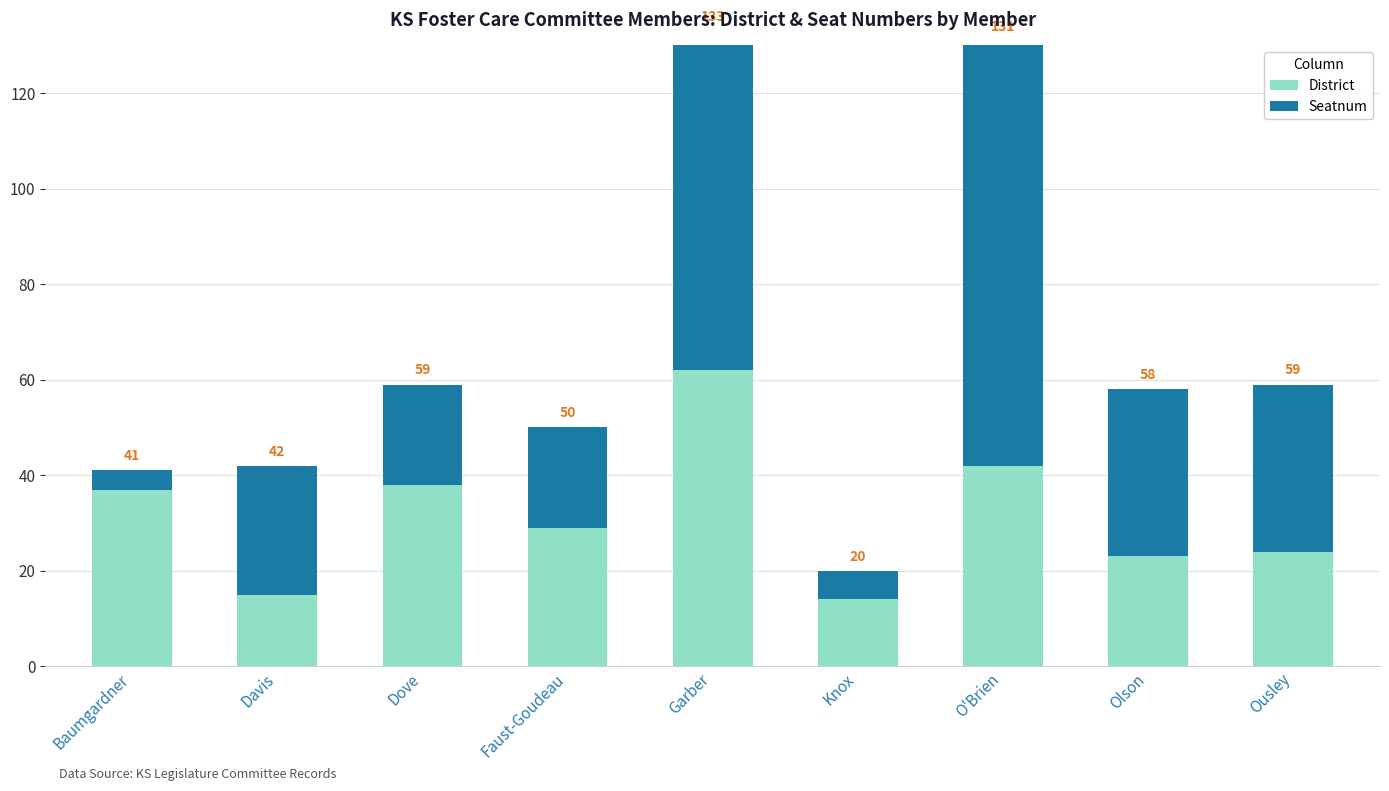

Between Dove and Garber, which series saw the biggest shift?

Seatnum